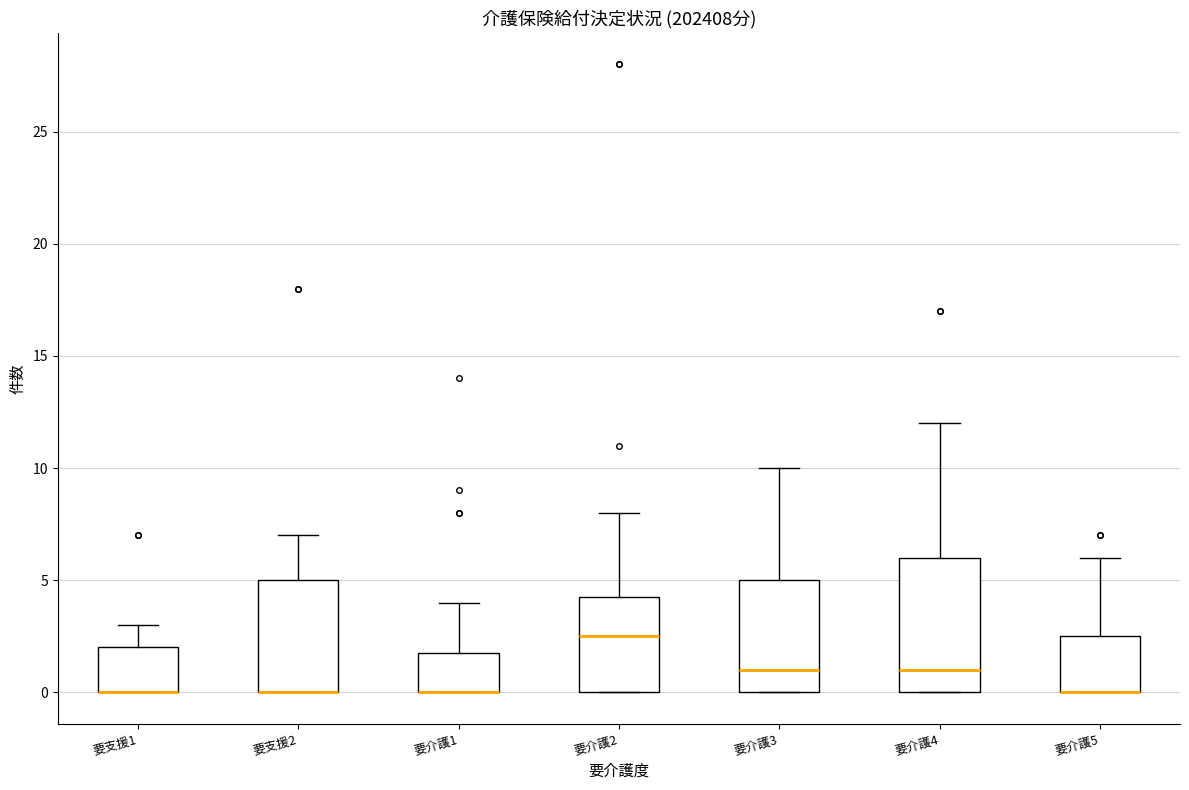

Reading left to right, transcribe this box plot: for each box, give where its median line is, the range the box spans, and where its two whiskers end, as read against the y-axis. The values are not printed on the chart, so give them approximately, as read against the axis.

要支援1: median 0.0 (drawn on the box's lower edge), box 0.0 to 2.0, whiskers 0.0 to 3.0
要支援2: median 0.0 (drawn on the box's lower edge), box 0.0 to 5.0, whiskers 0.0 to 7.0
要介護1: median 0.0 (drawn on the box's lower edge), box 0.0 to 2.0, whiskers 0.0 to 4.0
要介護2: median 2.5, box 0.0 to 4.5, whiskers 0.0 to 8.0
要介護3: median 1.0, box 0.0 to 5.0, whiskers 0.0 to 10.0
要介護4: median 1.0, box 0.0 to 6.0, whiskers 0.0 to 12.0
要介護5: median 0.0 (drawn on the box's lower edge), box 0.0 to 2.5, whiskers 0.0 to 6.0